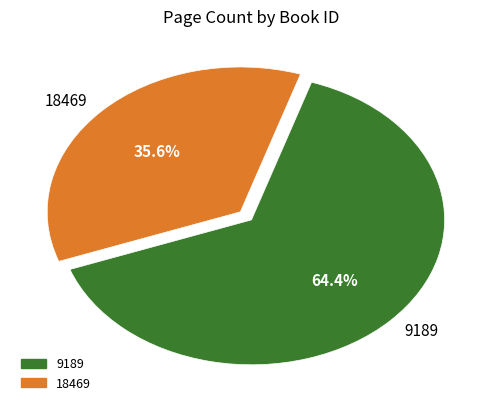

What percentage is the 18469 slice, to the nearest percent?

36%